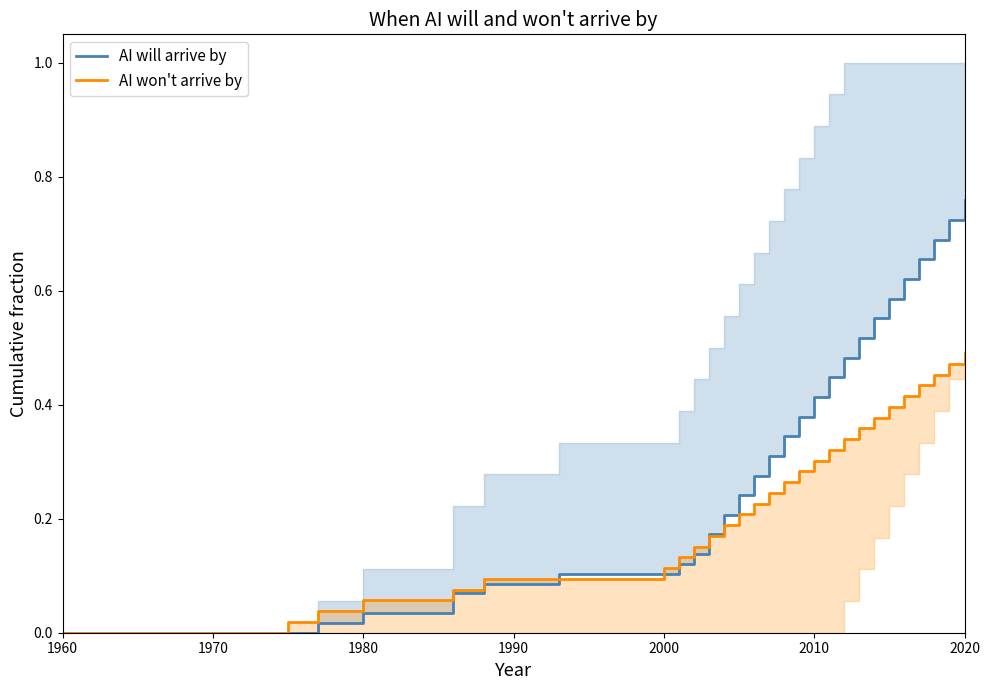

Does the chart display data point markers on the line(s)?

No